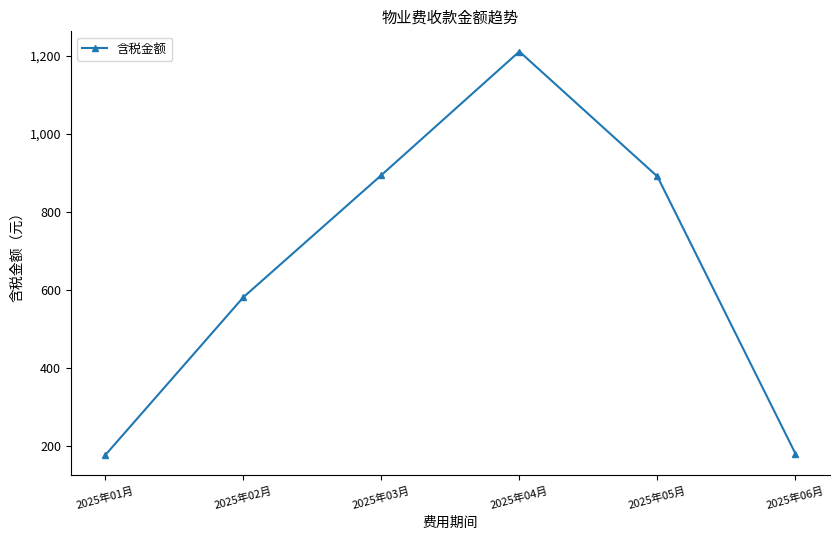

How many lines are shown in the chart?

1